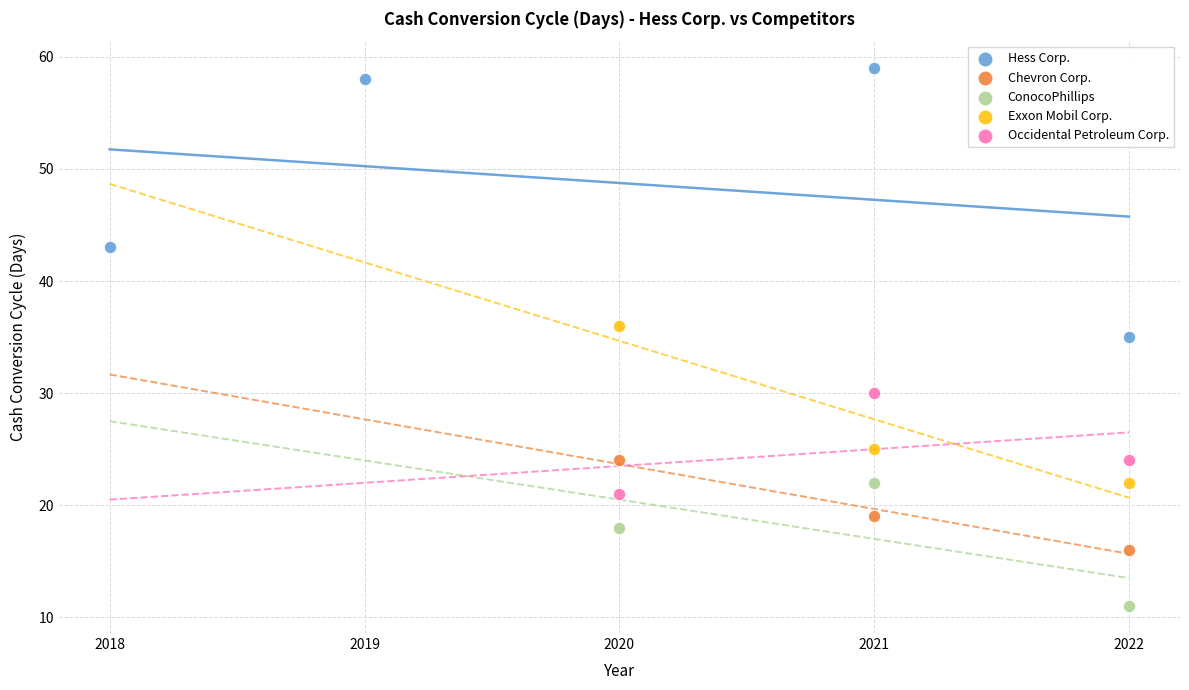

What are all the series names shown in the legend?

Hess Corp., Chevron Corp., ConocoPhillips, Exxon Mobil Corp., Occidental Petroleum Corp.